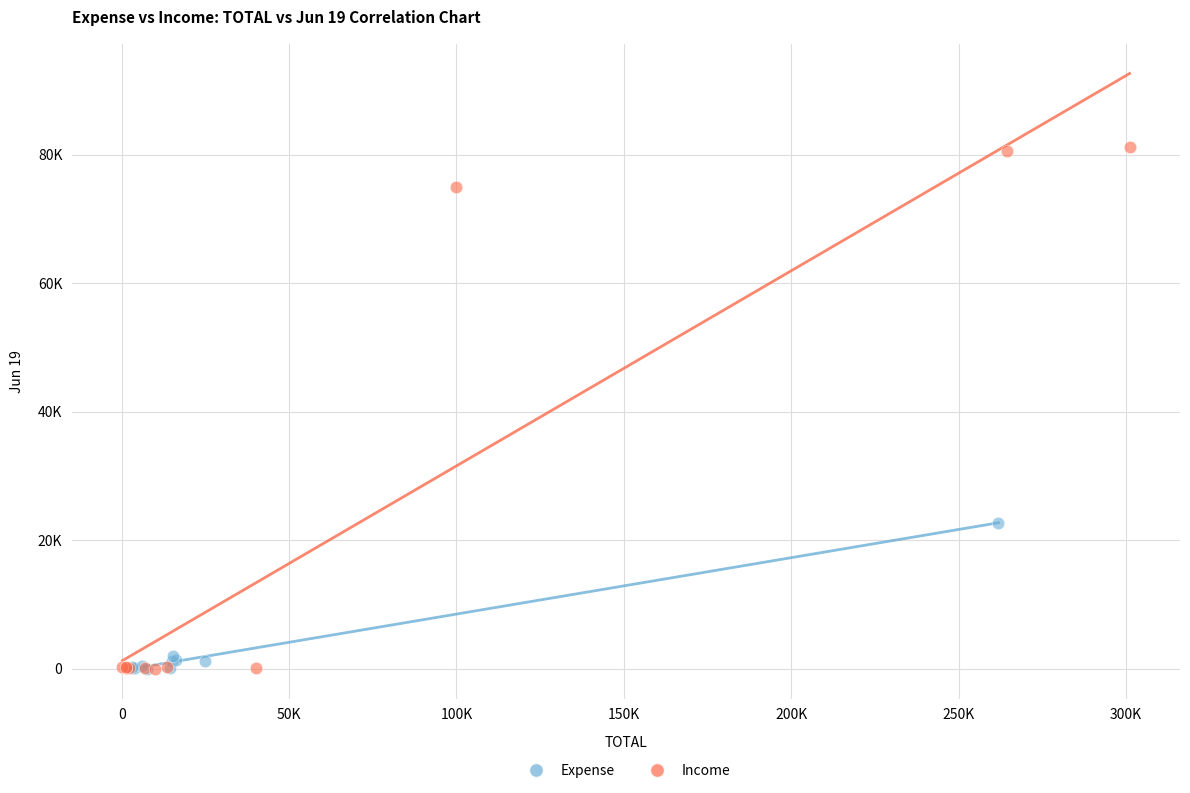

Which series has the largest Y range (max minus min)?

Income